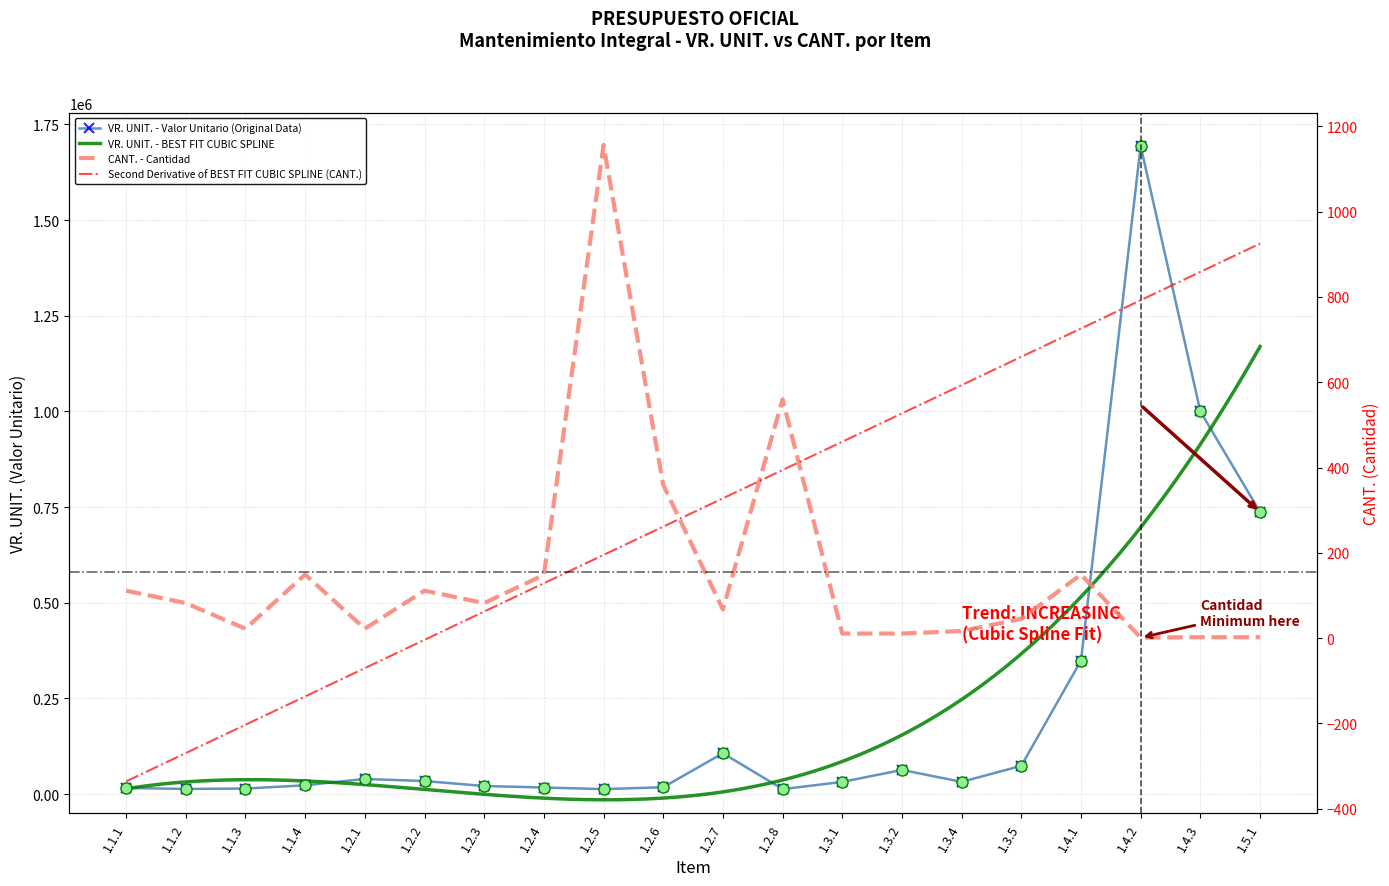

What is the label of the 8th point from the left?

1.2.4